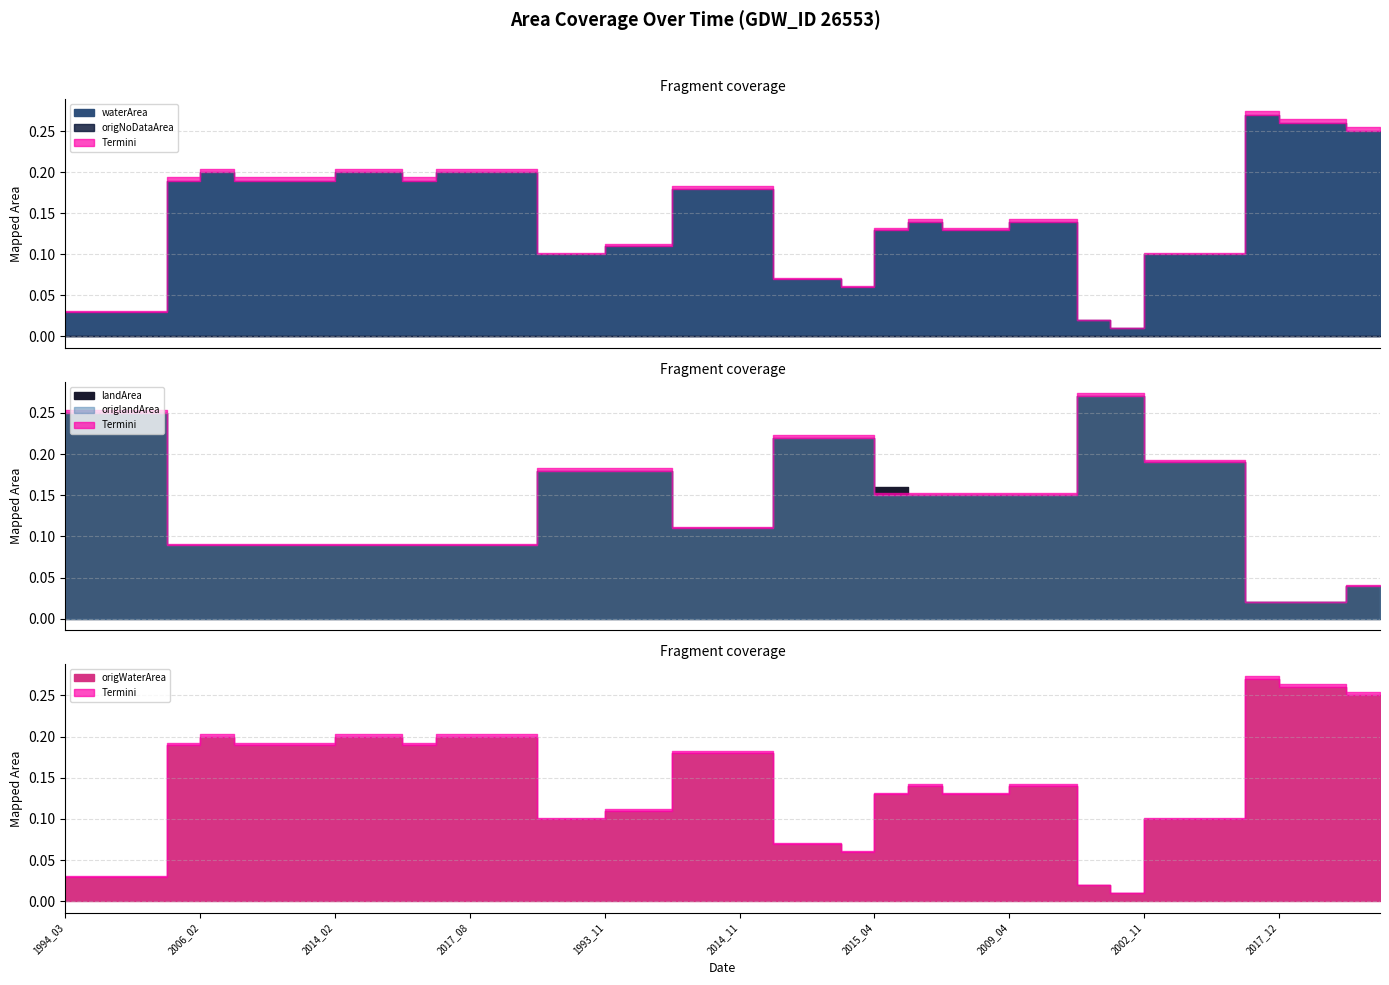

Does the chart have visible grid lines?

Yes